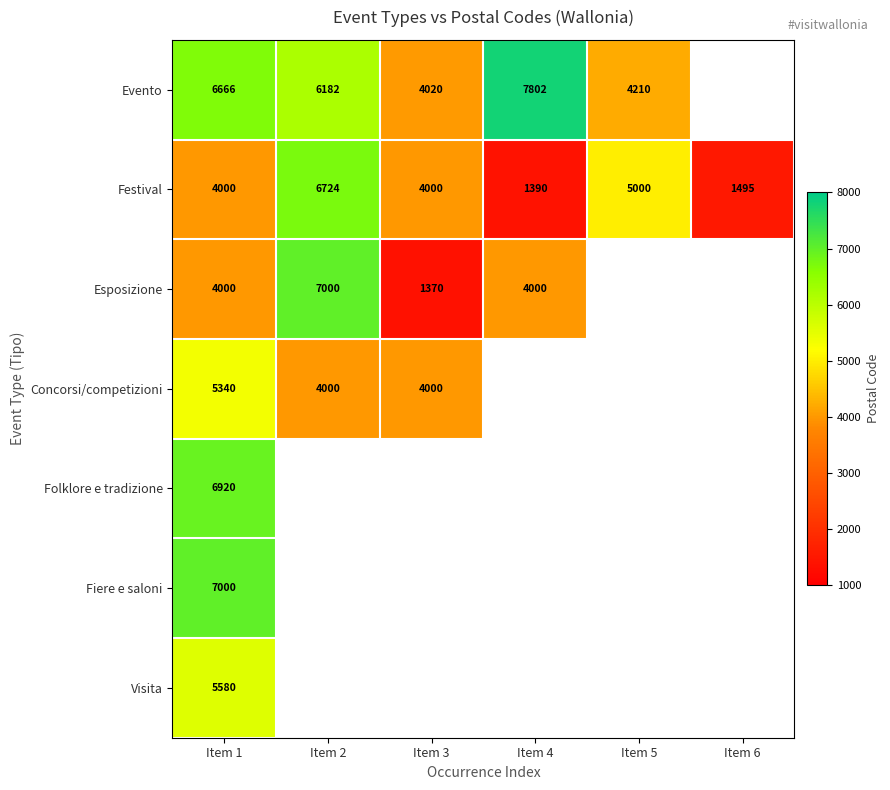

The value of Festival at Item 4 is 473. True or false?

False